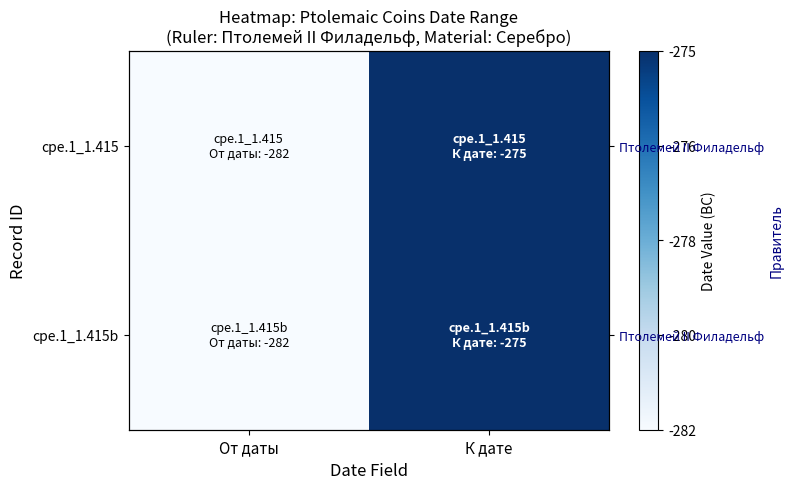

Count the number of categories in the chart.

2